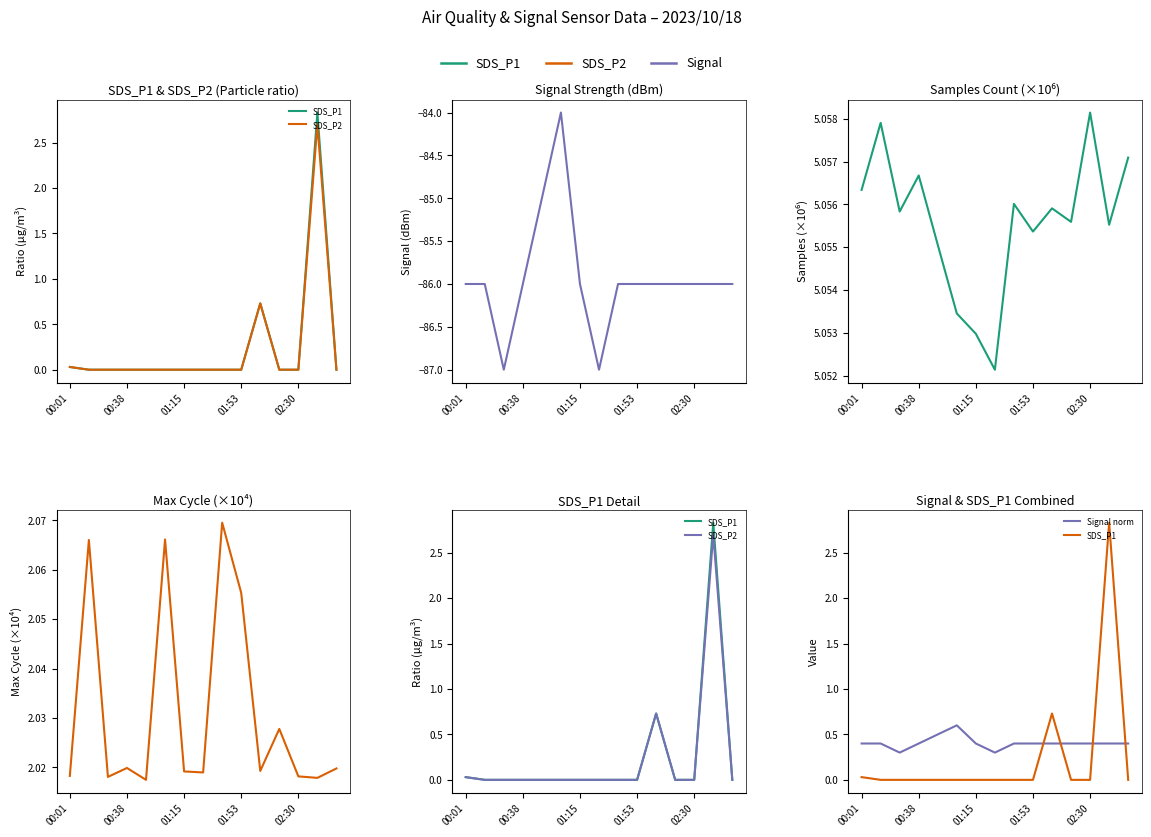

How many Max_cycle ×10⁴ values are between 2 and 3?

15